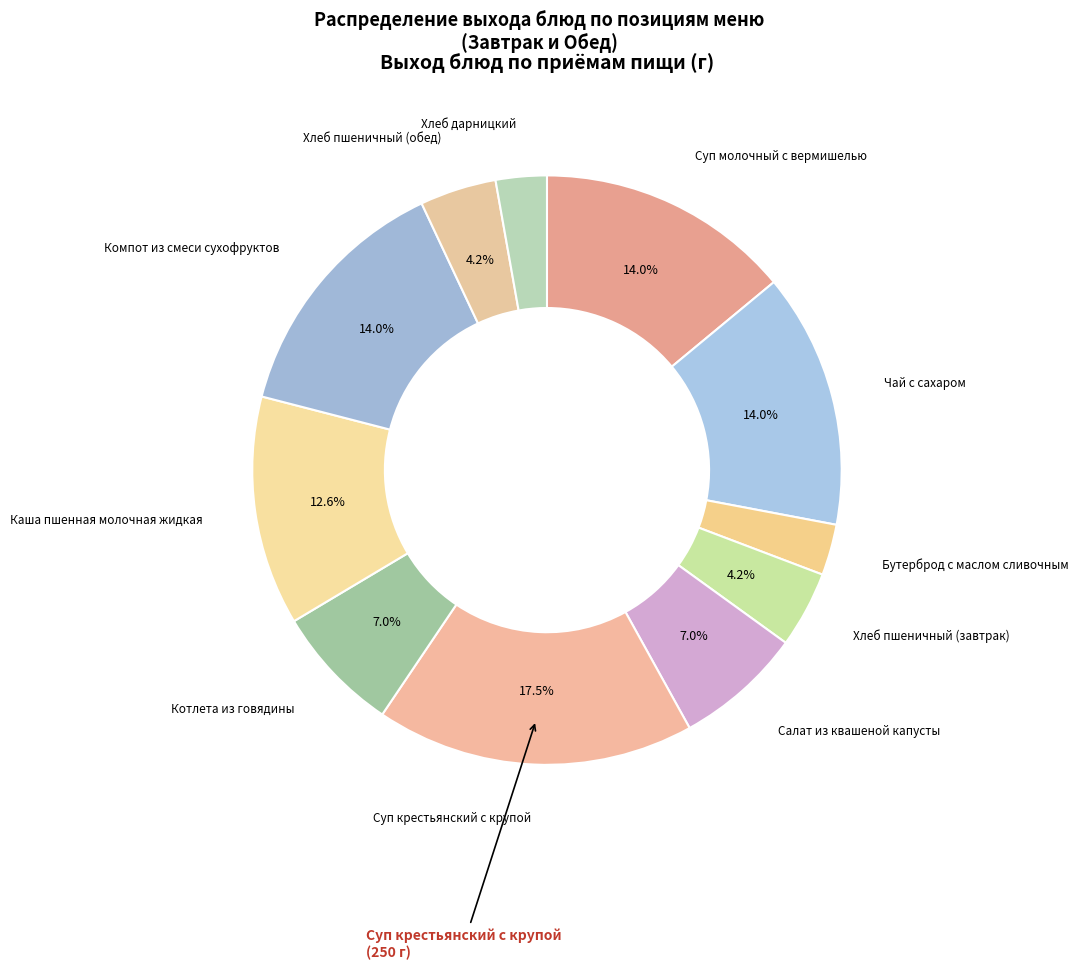

Rank the categories by value from highest to lowest.

Суп крестьянский с крупой, Суп молочный с вермишелью, Чай с сахаром, Компот из смеси сухофруктов, Каша пшенная молочная жидкая, Салат из квашеной капусты, Котлета из говядины, Хлеб пшеничный (завтрак), Хлеб пшеничный (обед), Бутерброд с маслом сливочным, Хлеб дарницкий